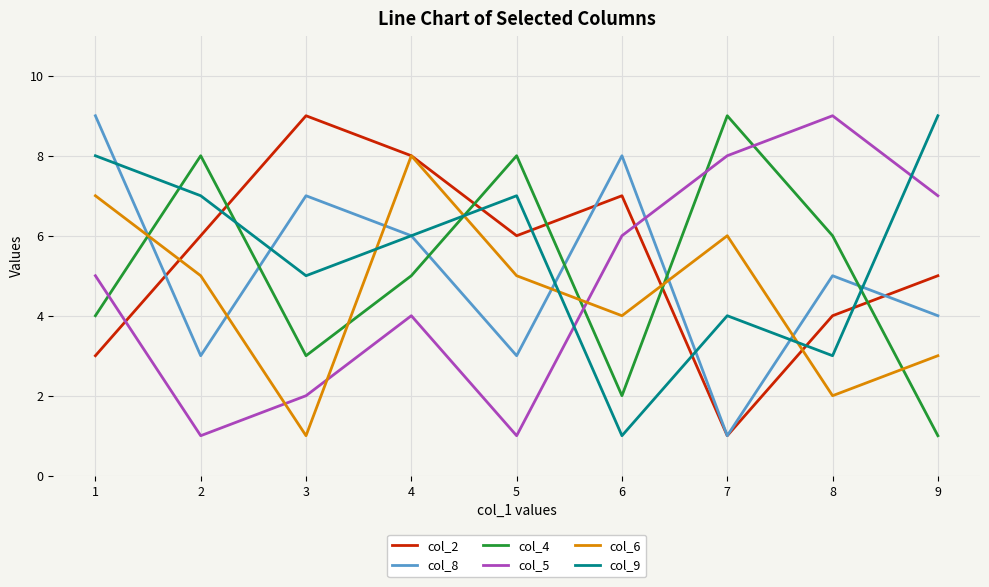

Reading left to right, extract all data points from this chart.

col_2: 3	6	9	8	6	7	1	4	5
col_8: 9	3	7	6	3	8	1	5	4
col_4: 4	8	3	5	8	2	9	6	1
col_5: 5	1	2	4	1	6	8	9	7
col_6: 7	5	1	8	5	4	6	2	3
col_9: 8	7	5	6	7	1	4	3	9